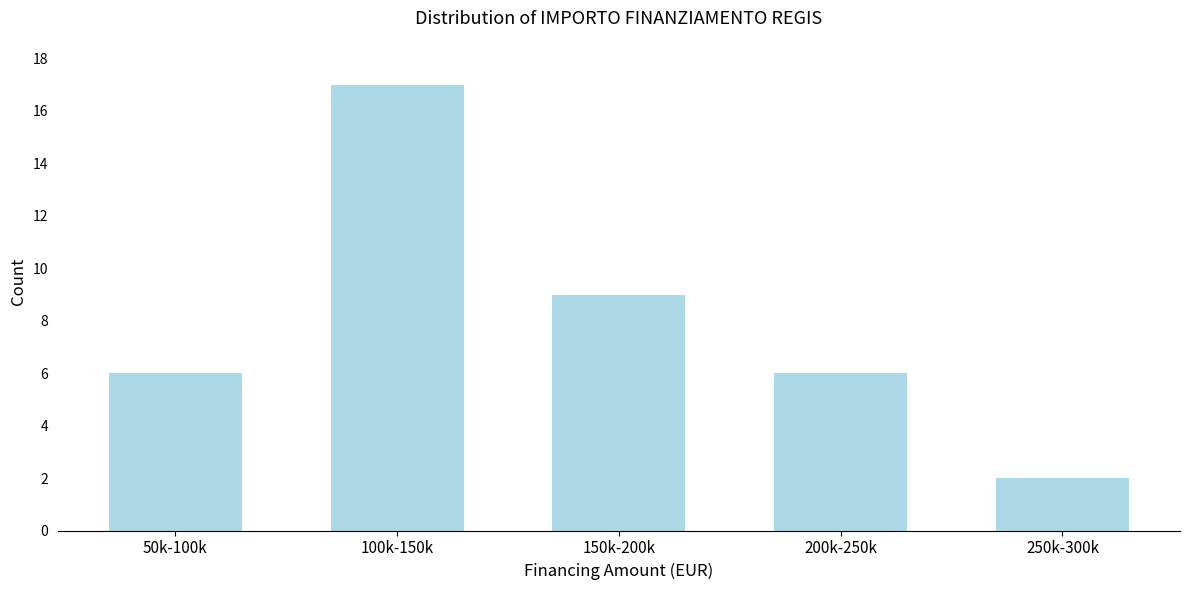

Reading left to right, list all the values displayed in this chart.

50k-100k=6	100k-150k=17	150k-200k=9	200k-250k=6	250k-300k=2